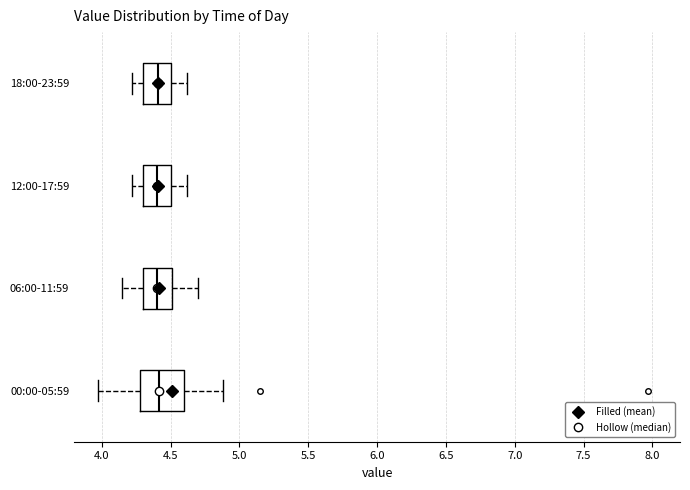

Comparing the boxes themselves (not the whiskers), which one is the widest?

00:00-05:59